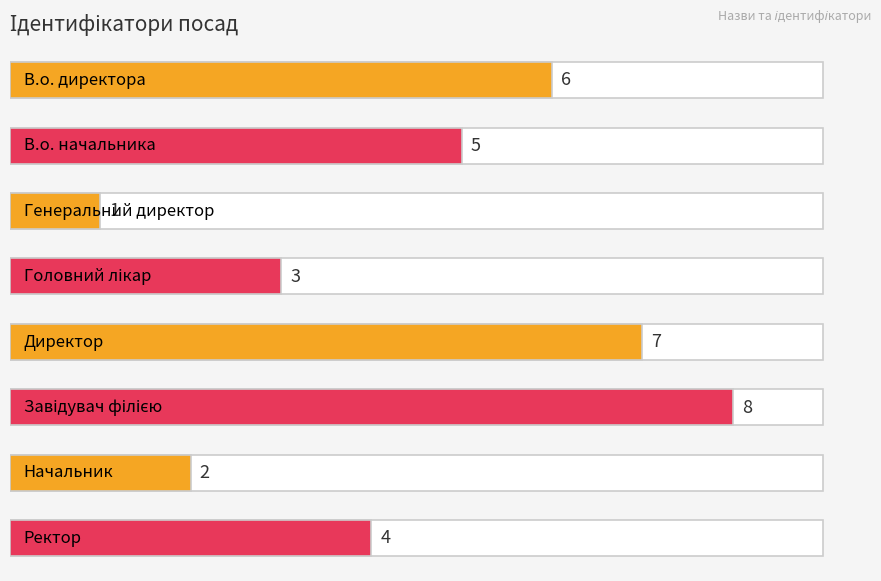

Are the bars horizontal?

Yes